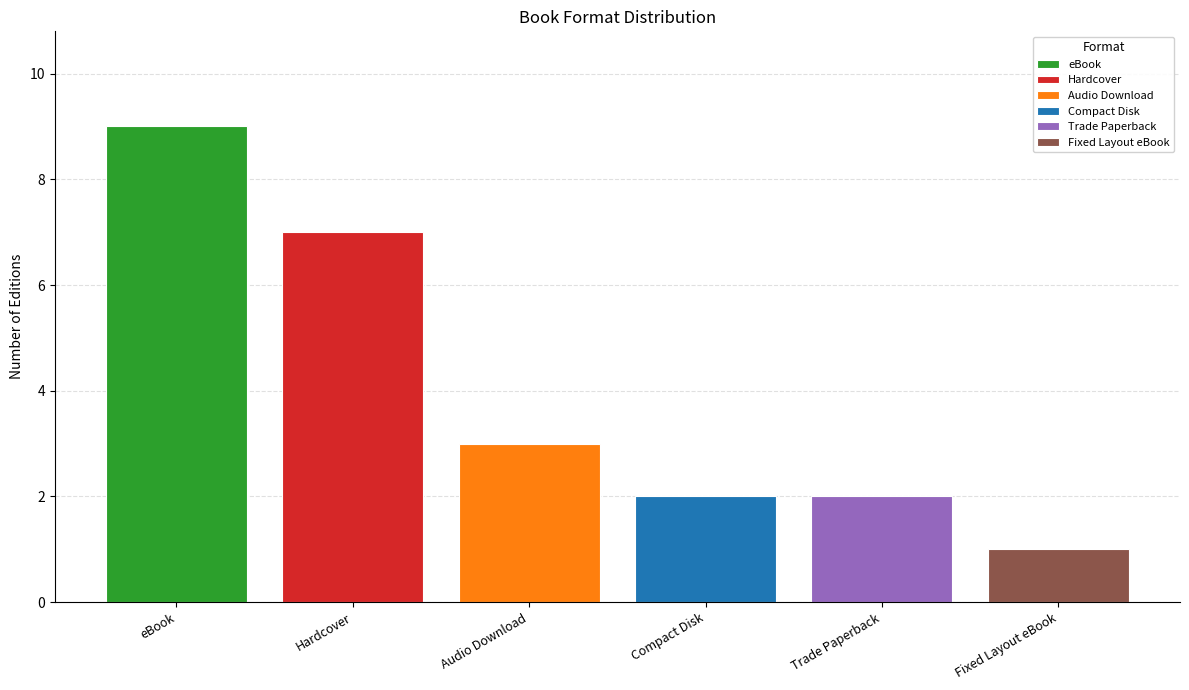

What is the maximum value for Hardcover?

7